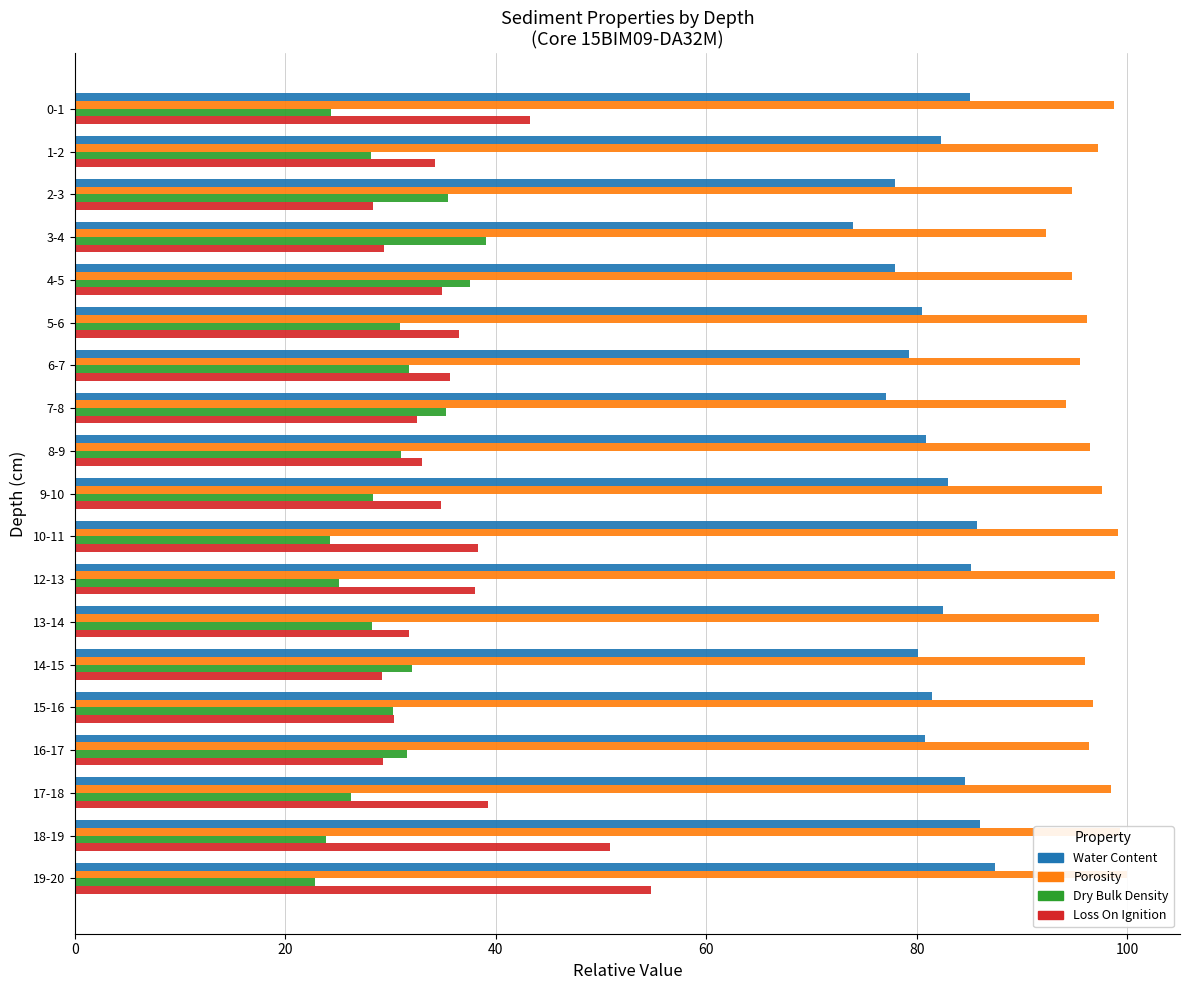

Which series has the largest total across all categories?

Porosity